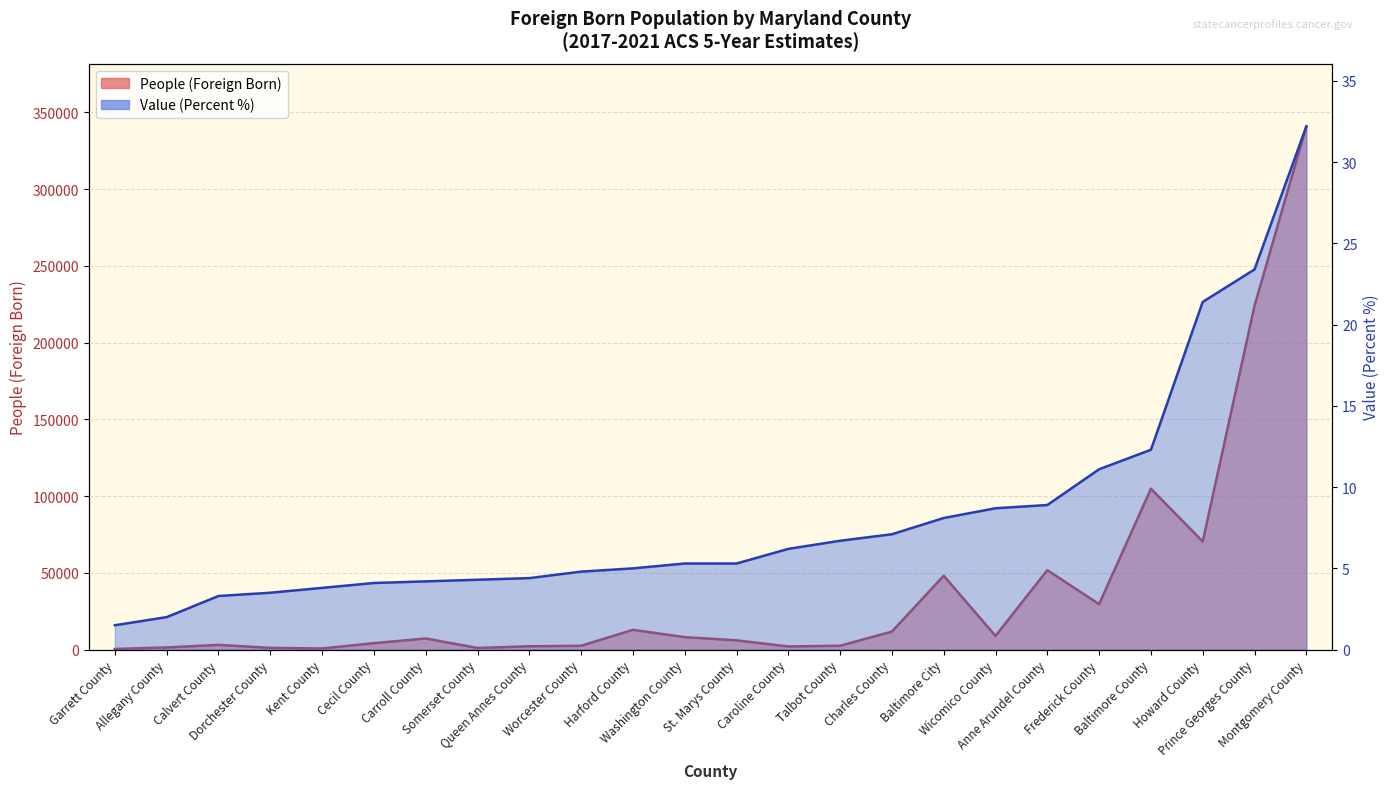

At which label does People (Foreign Born) first exceed 7255?

Harford County